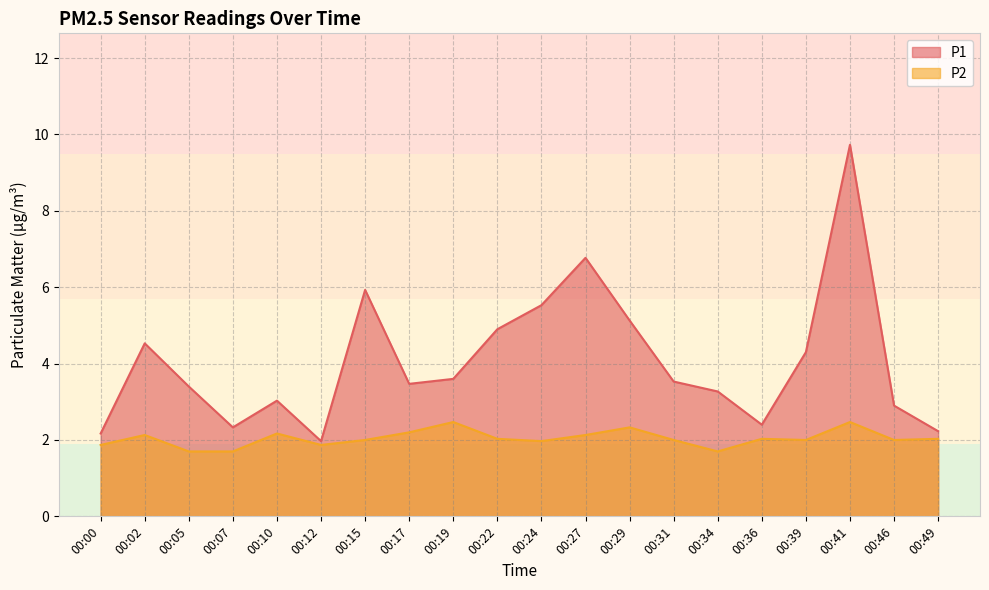

What is the difference between the highest and lowest values at 00:00?

0.3